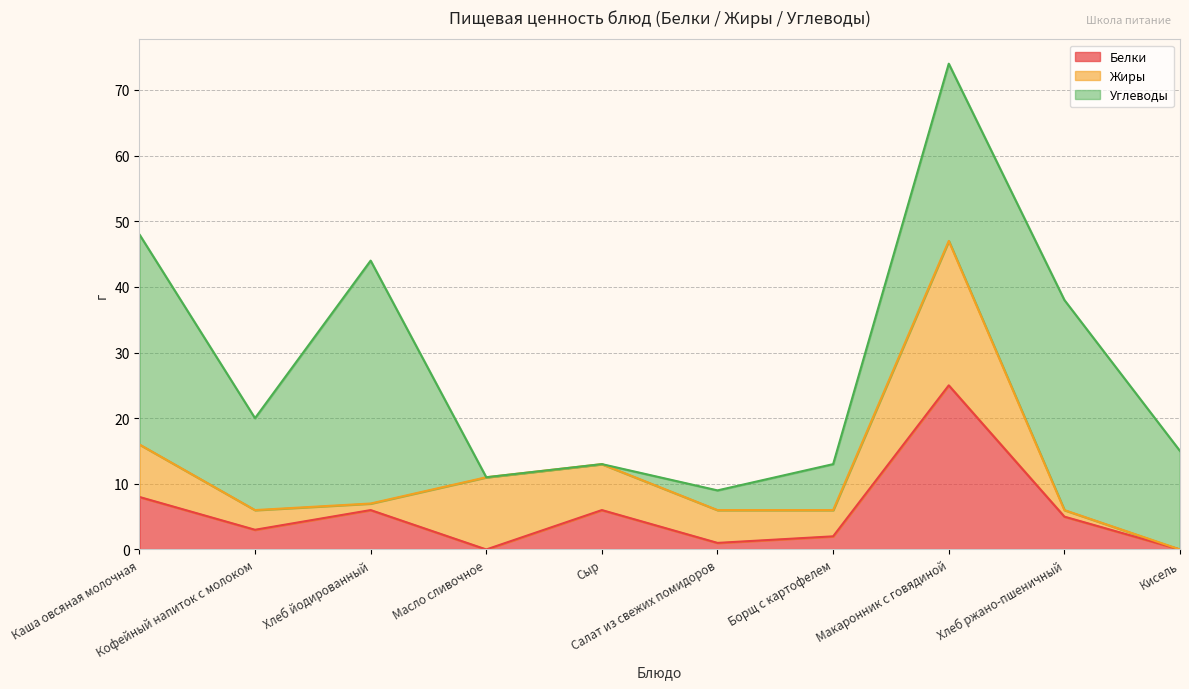

What value does the Углеводы series have at Каша овсяная молочная, to the nearest 10?

30